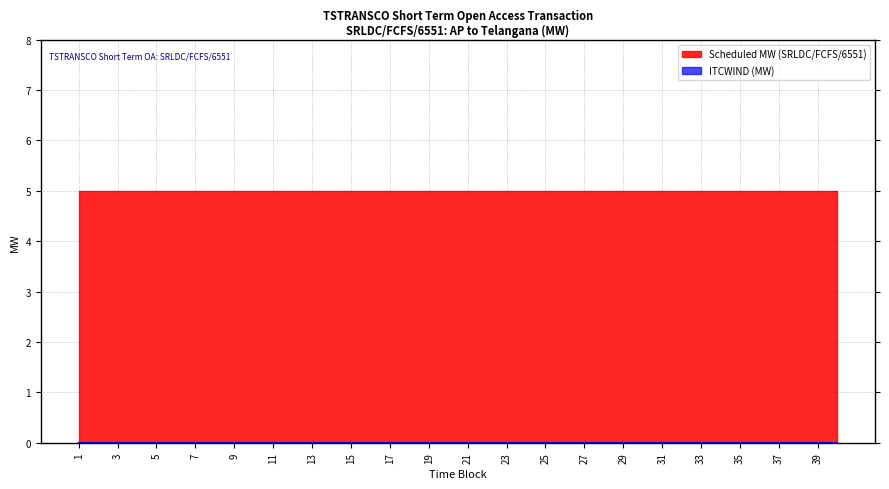

How many lines are shown in the chart?

2